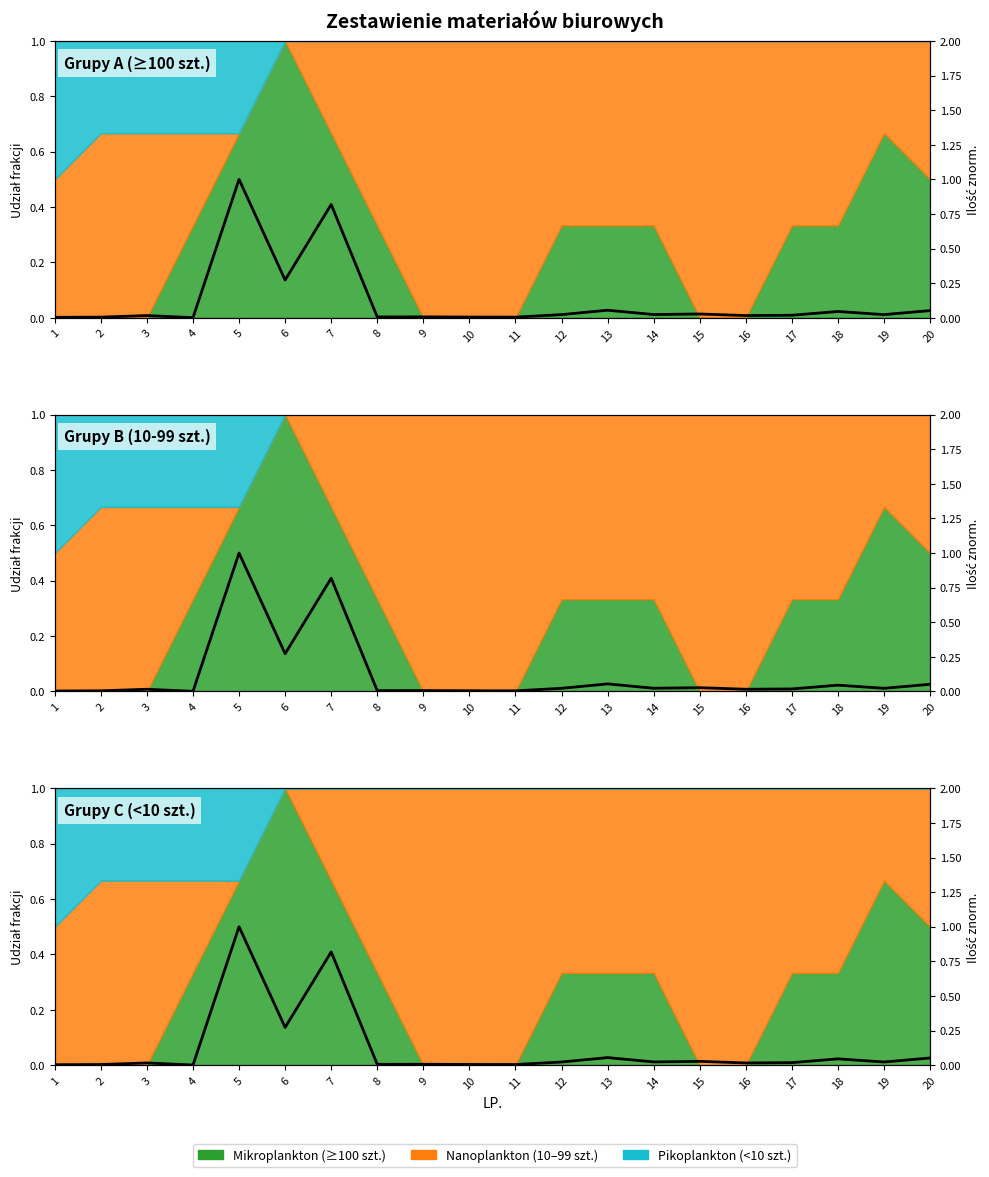

What is the difference between the maximum and second lowest values?

1.0